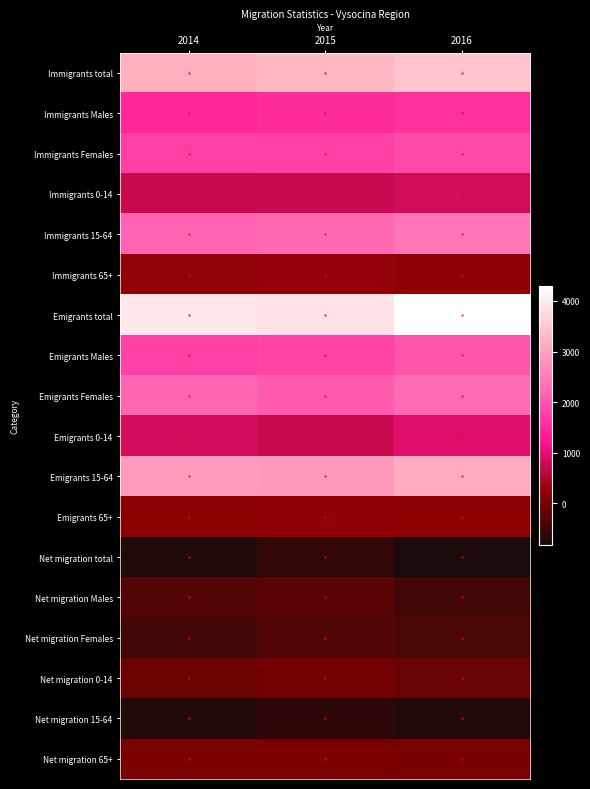

What is the total value across all series at 2015?

19710